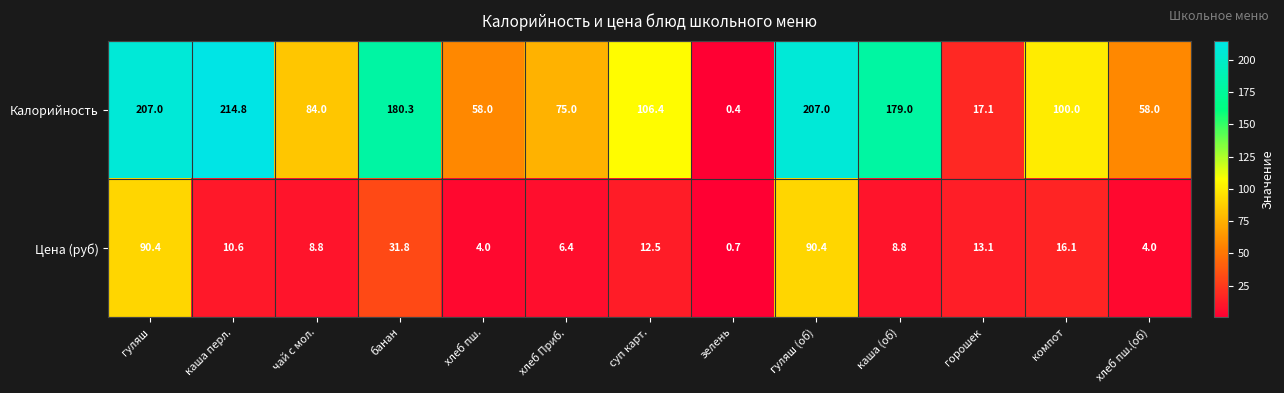

What is the difference between the Калорийность values at гуляш (об) and хлеб Приб.?

132.0